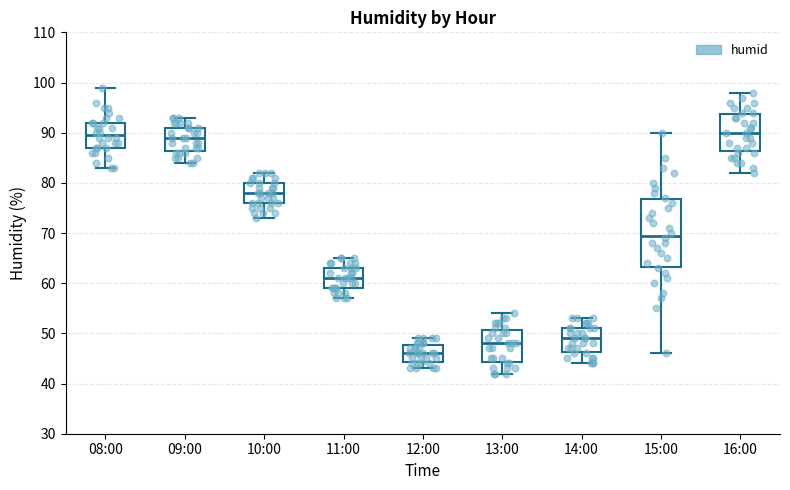

Which box is the tallest, from its lower edge to its upper edge?

15:00